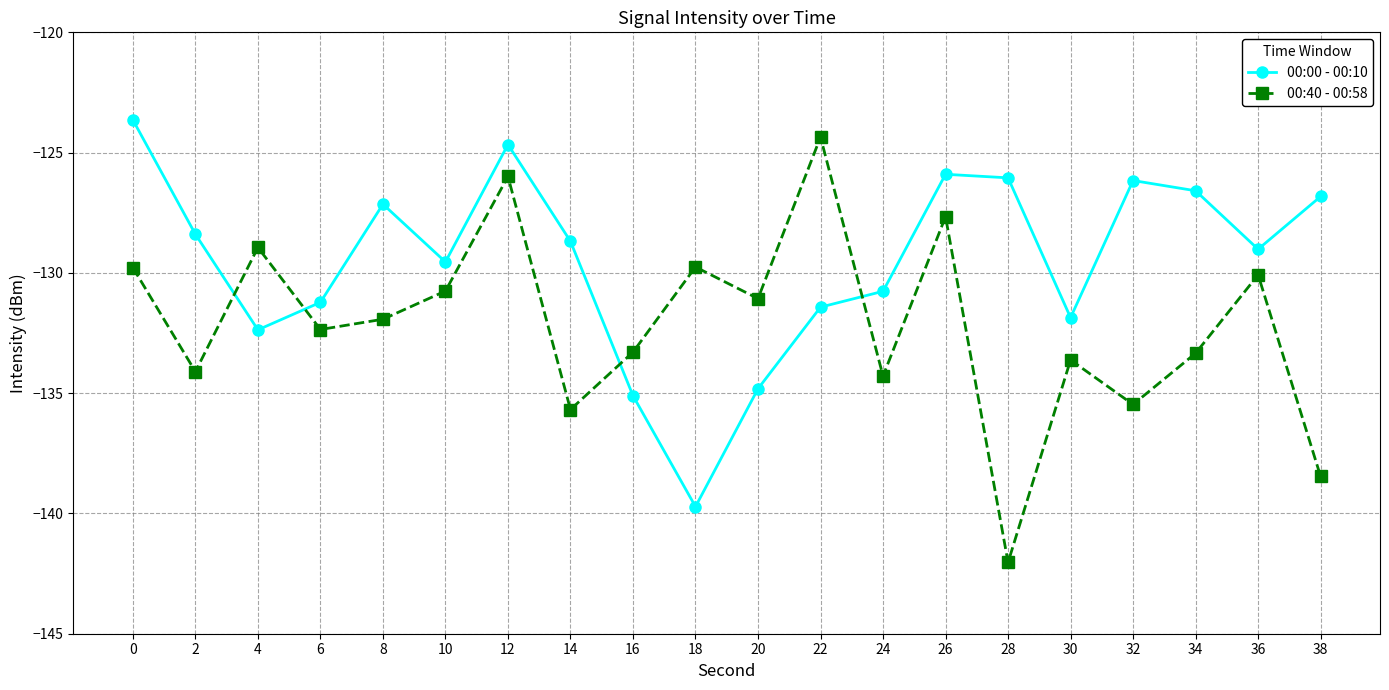

How many series are shown in this chart?

2